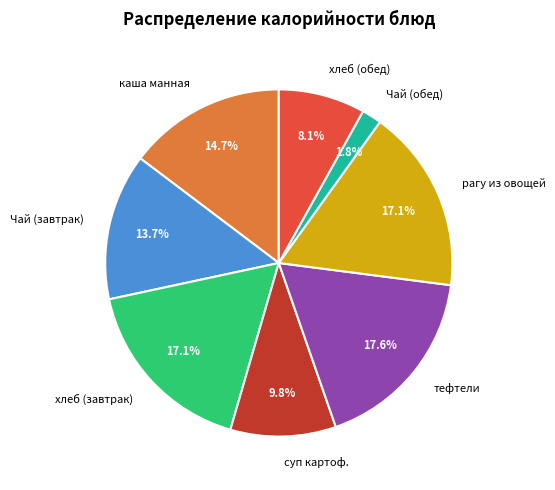

To the nearest percent, what is the difference between the largest and smallest slice percentages?

16%